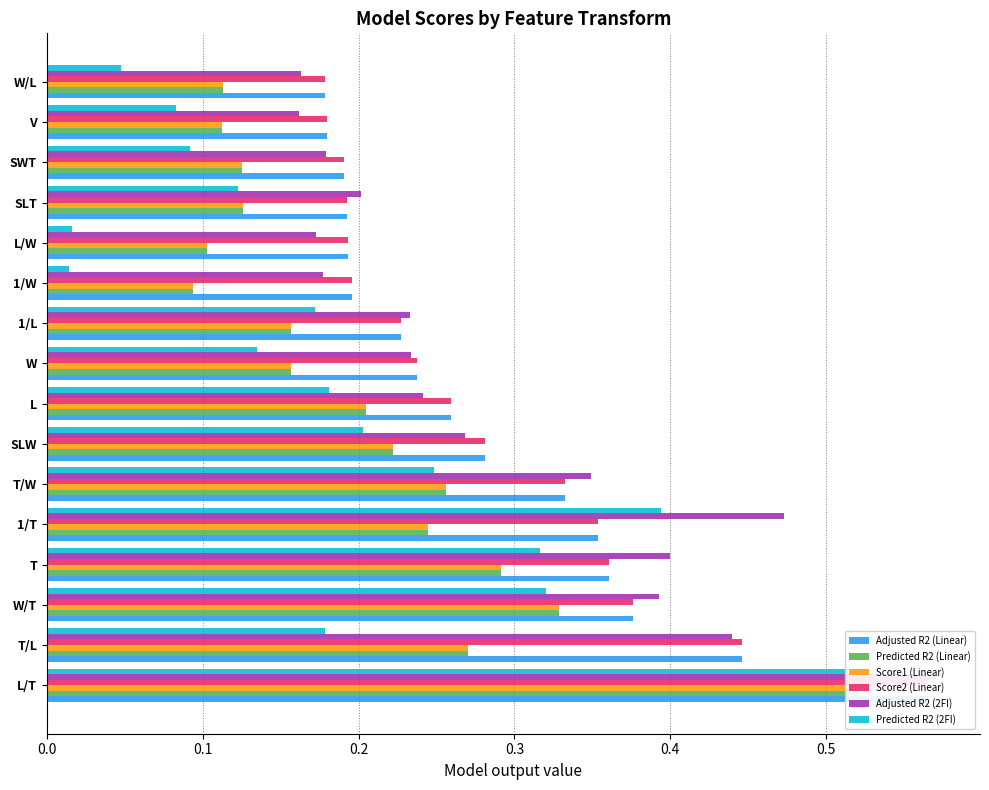

What is the greatest value displayed?

0.6